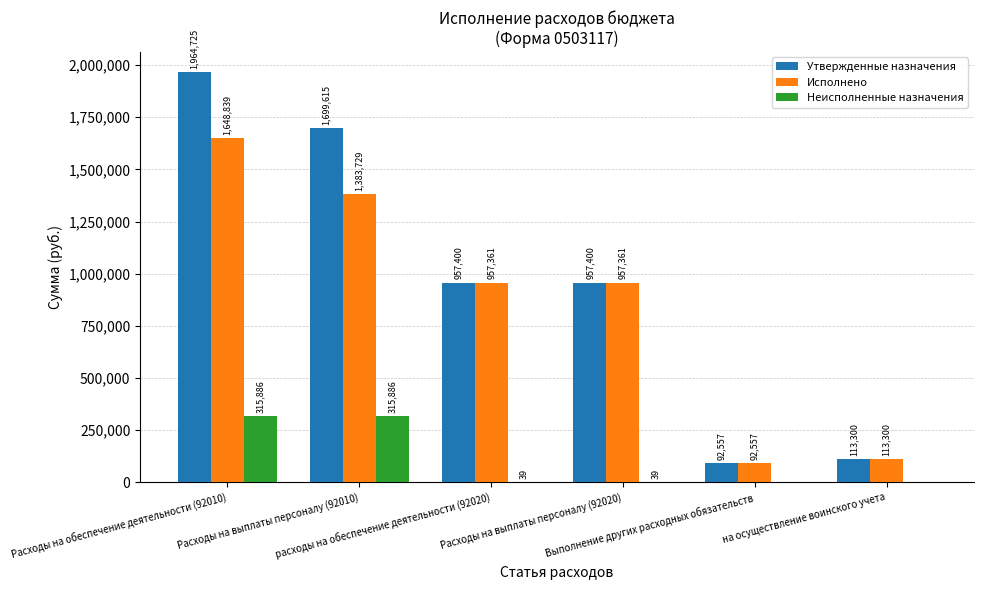

Which series has the largest total across all categories?

Утвержденные назначения